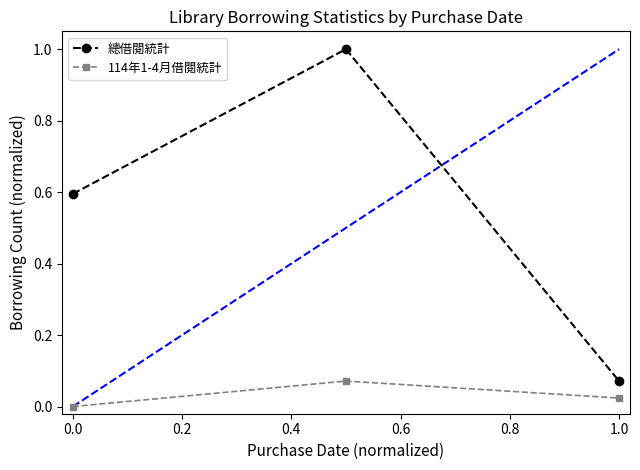

Which series has the widest spread of values?

總借閱統計